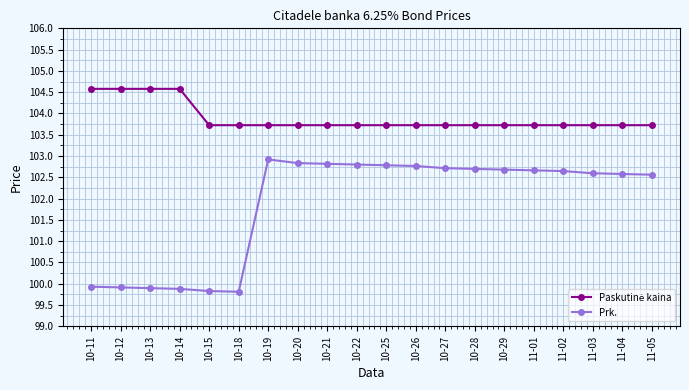

What is the sum of the Prk. values at 10-22 and 11-01?

205.5